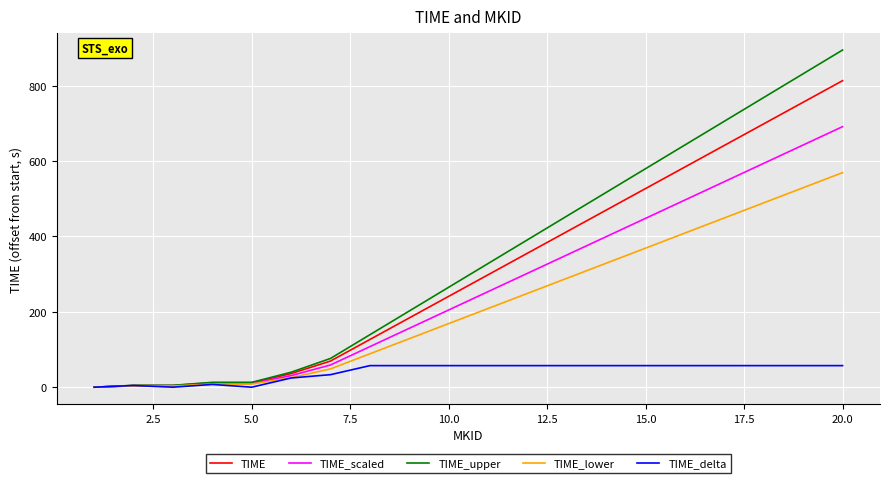

Which series has the widest spread of values?

TIME_upper